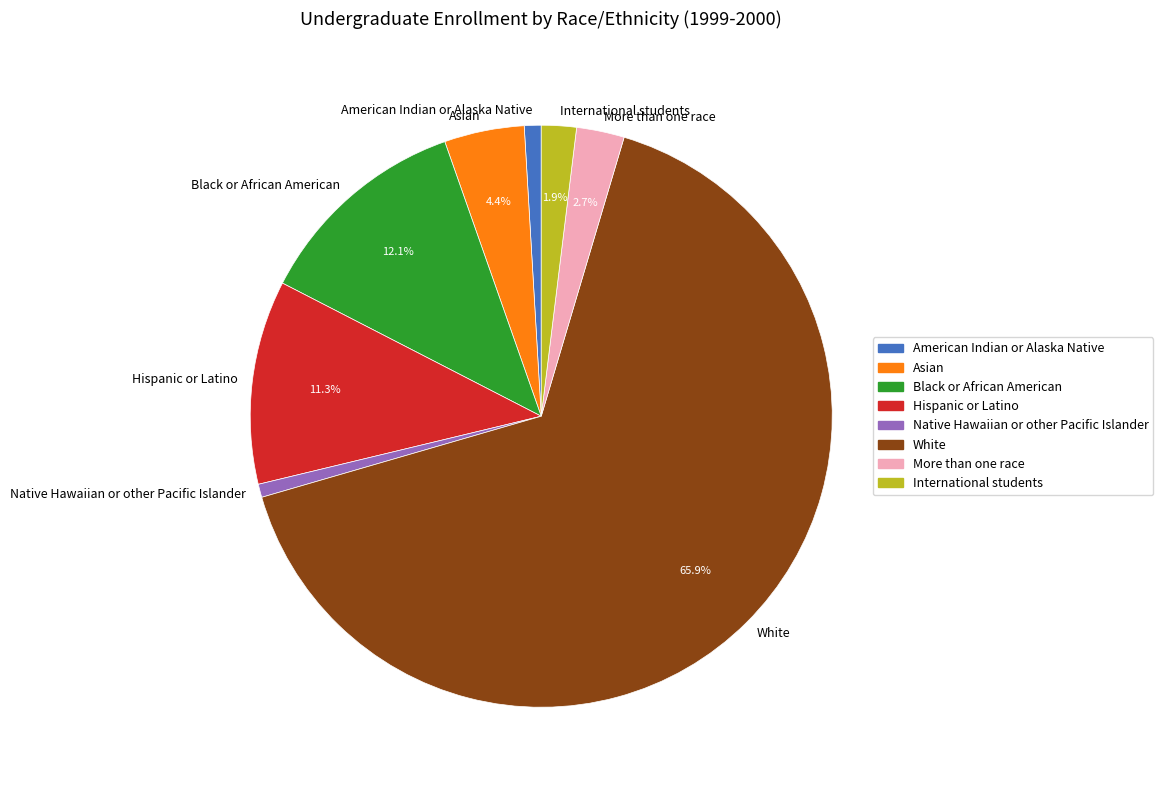

How many slices are in this pie chart?

8